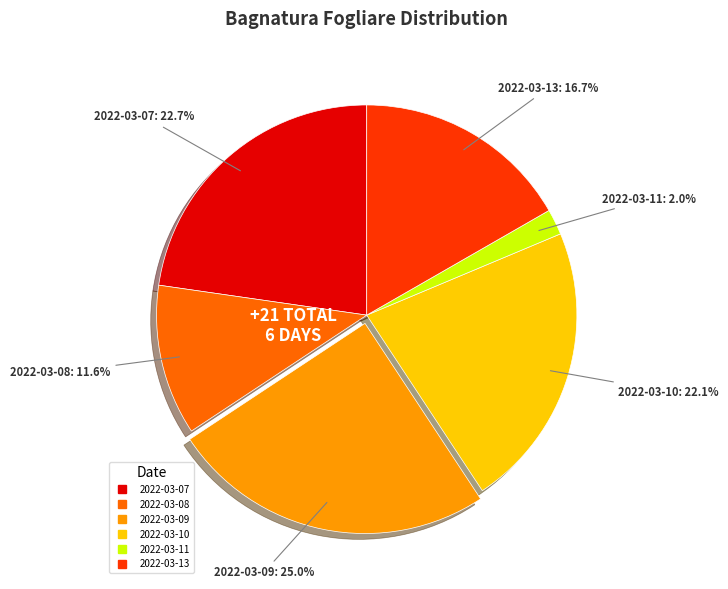

Is there any slice that represents more than half of the pie?

No